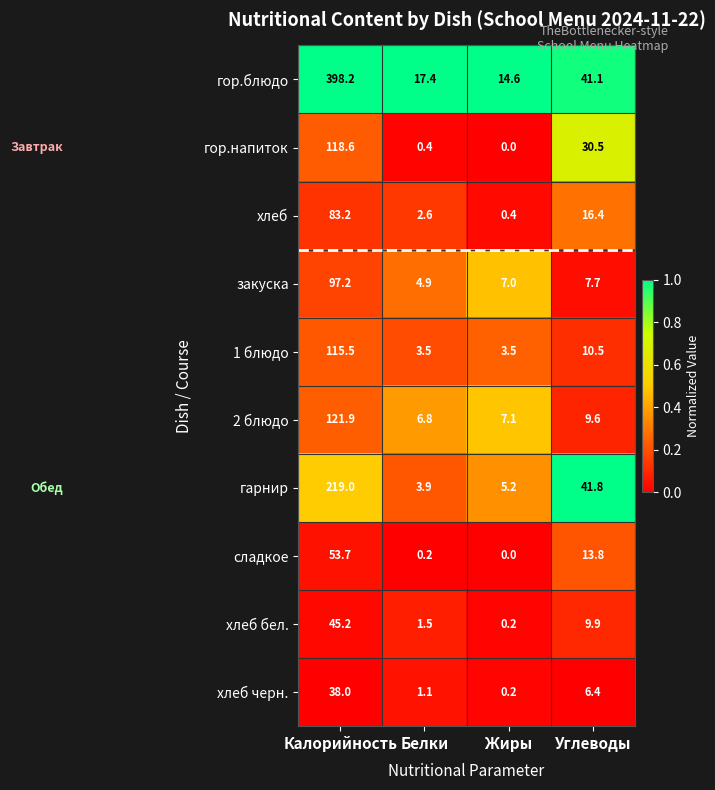

True or false: закуска has a value of 4.9 at Белки.

True